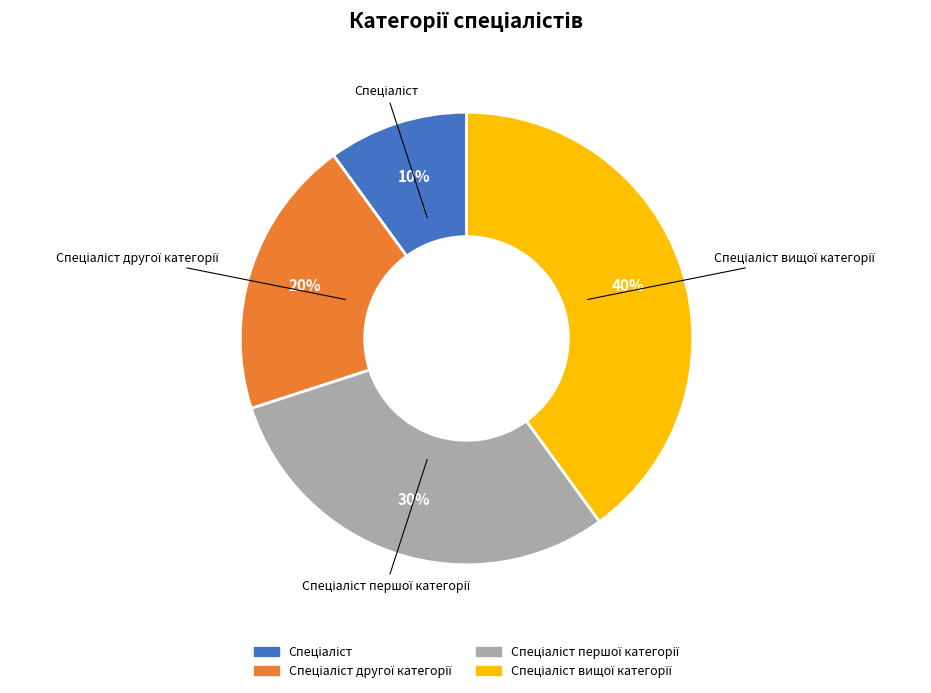

Is there any slice that represents more than half of the pie?

No